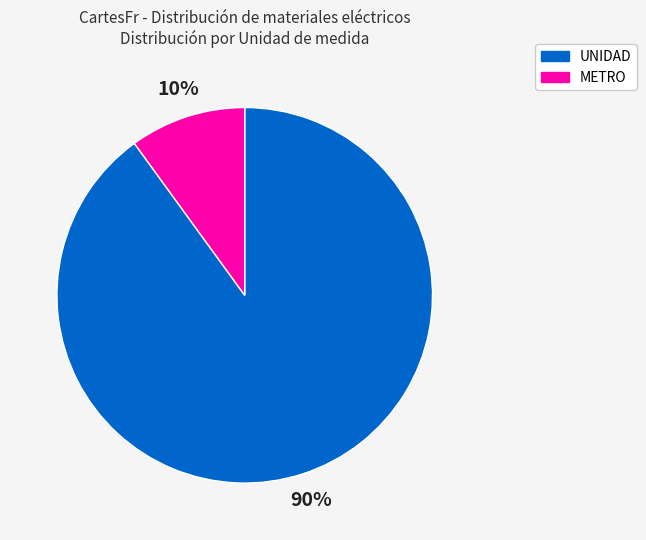

To the nearest percent, what is the difference between the largest and smallest slice percentages?

80%